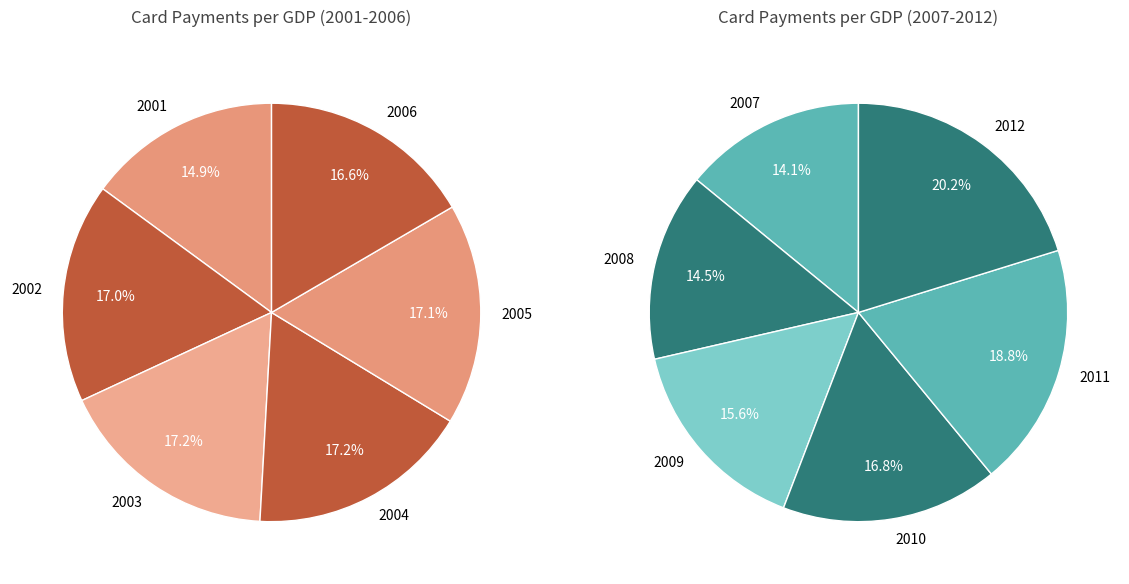

What is the smallest slice in the pie chart?

2001